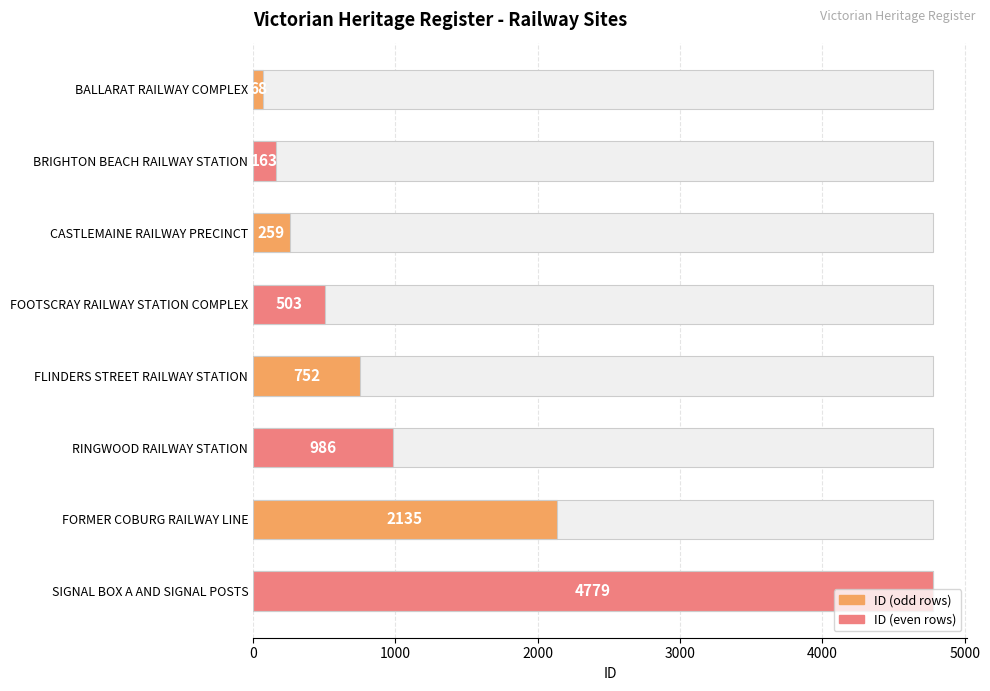

True or false: the data shows 162 at CASTLEMAINE RAILWAY PRECINCT.

False